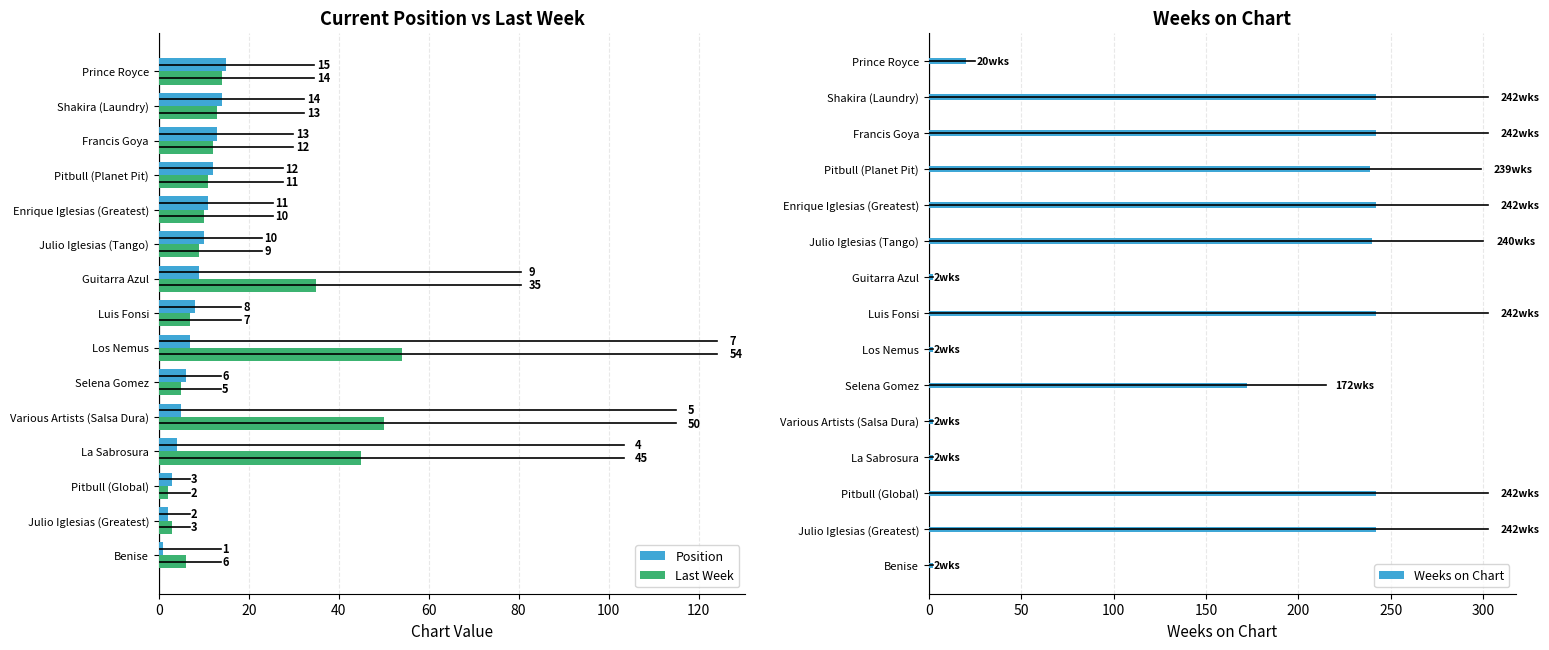

What is the average value of the Last Week series?

18